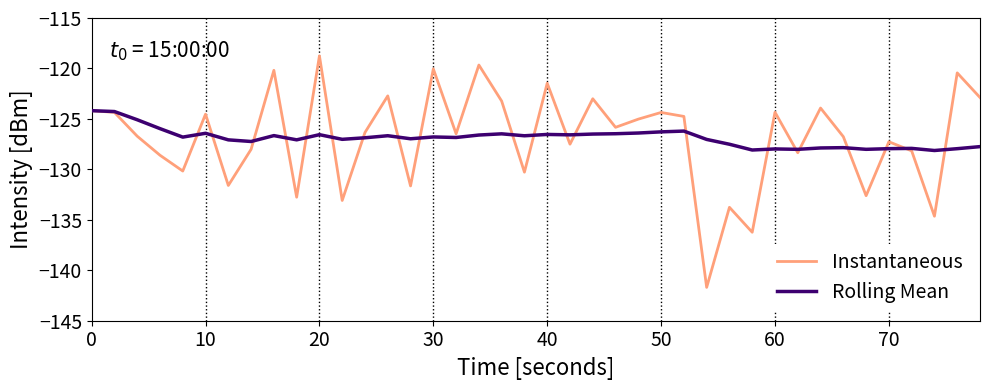

What is the minimum value shown in the chart?

-141.7